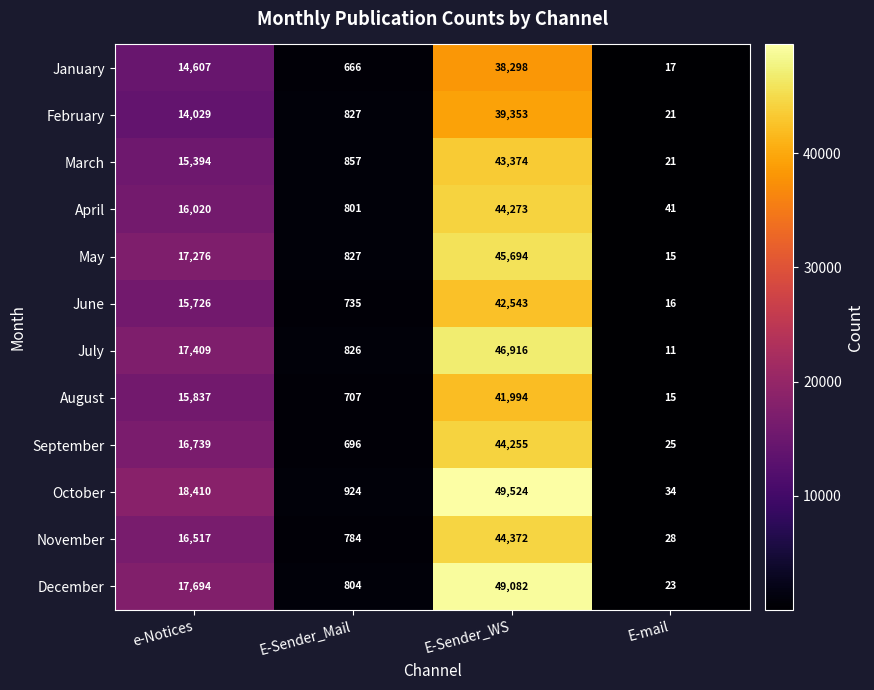

What is the approximate value of August at e-Notices, to the nearest 100?

15800